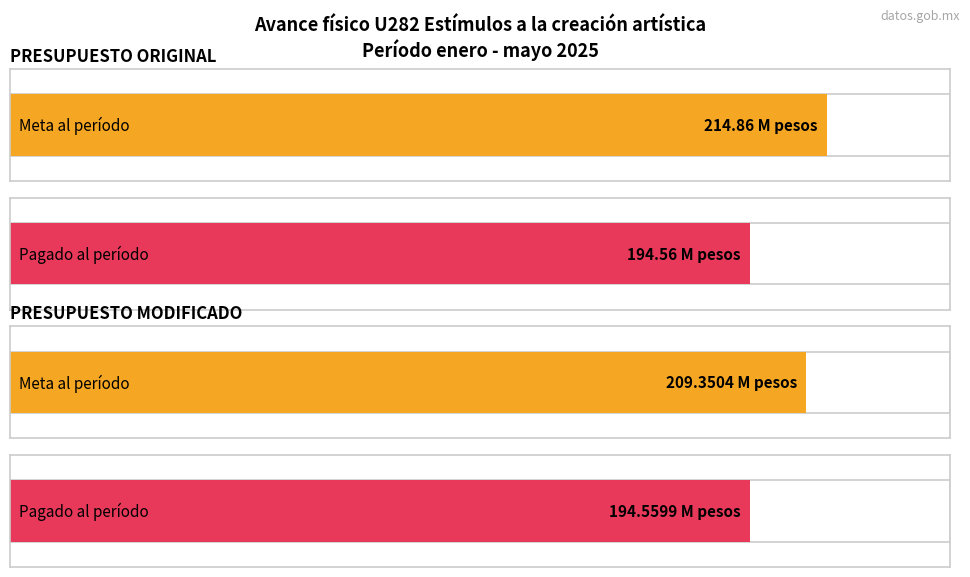

Reading left to right, list all the values displayed in this chart.

Meta al período (Millones de pesos): 214.9	209.4
Pagado al período (Millones de pesos): 194.6	194.6